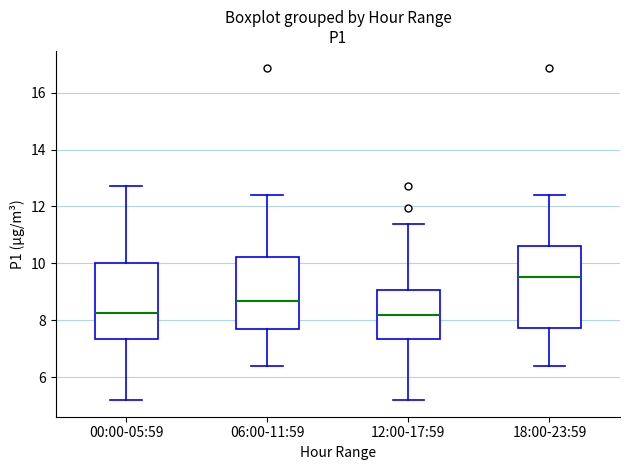

Reading left to right, read every box against the y-axis: the position of its median line, the range the box covers, and the ends of its whiskers. The values are not printed on the chart, so give them approximately, as read against the axis.

00:00-05:59: median 8.2, box 7.4 to 10.0, whiskers 5.2 to 12.8
06:00-11:59: median 8.6, box 7.6 to 10.2, whiskers 6.4 to 12.4
12:00-17:59: median 8.2, box 7.4 to 9.0, whiskers 5.2 to 11.4
18:00-23:59: median 9.6, box 7.8 to 10.6, whiskers 6.4 to 12.4